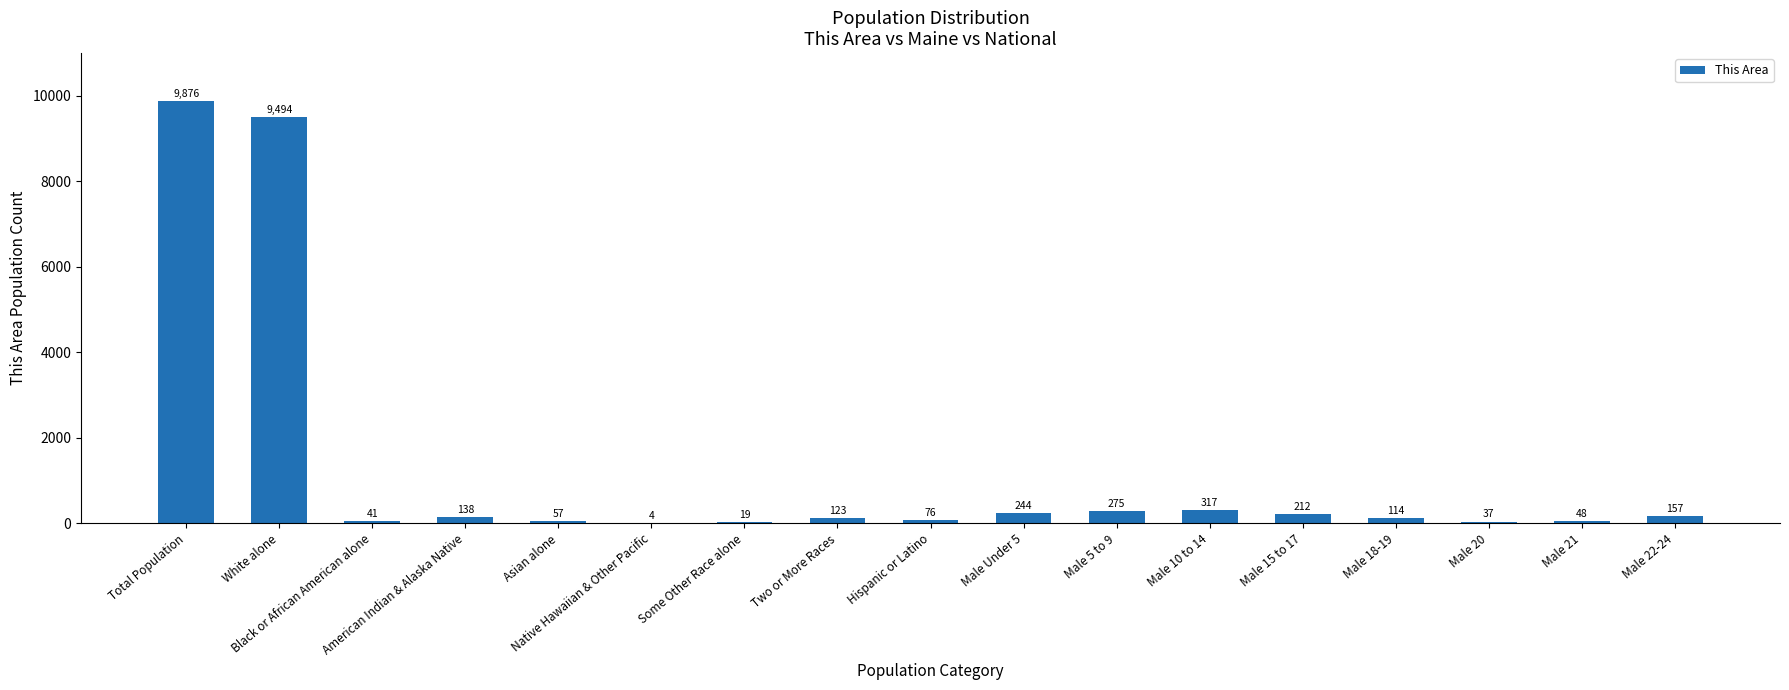

Where is the data nearest to the value 4940?

White alone